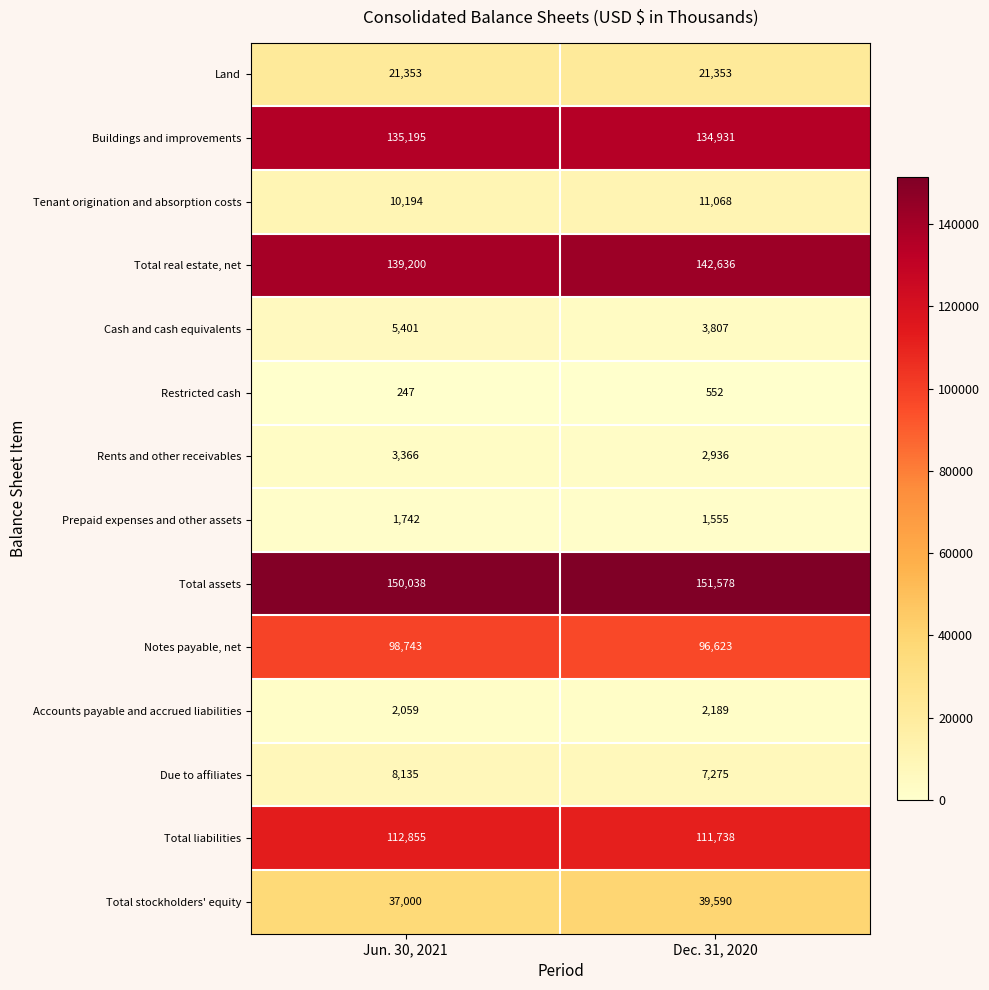

Which series has the largest total across all categories?

Total assets